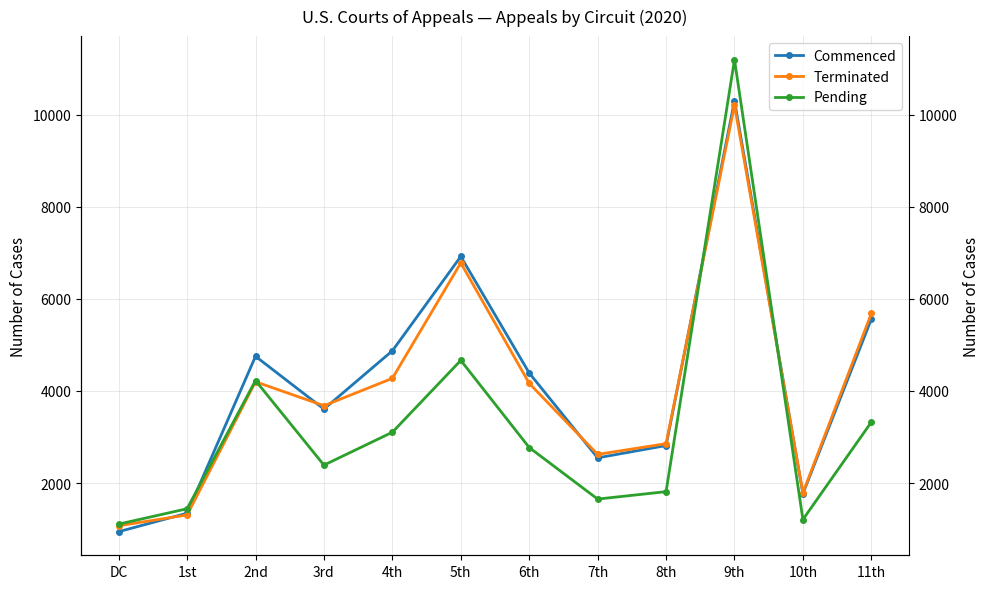

Between 5th and 8th, which series saw the biggest shift?

Commenced